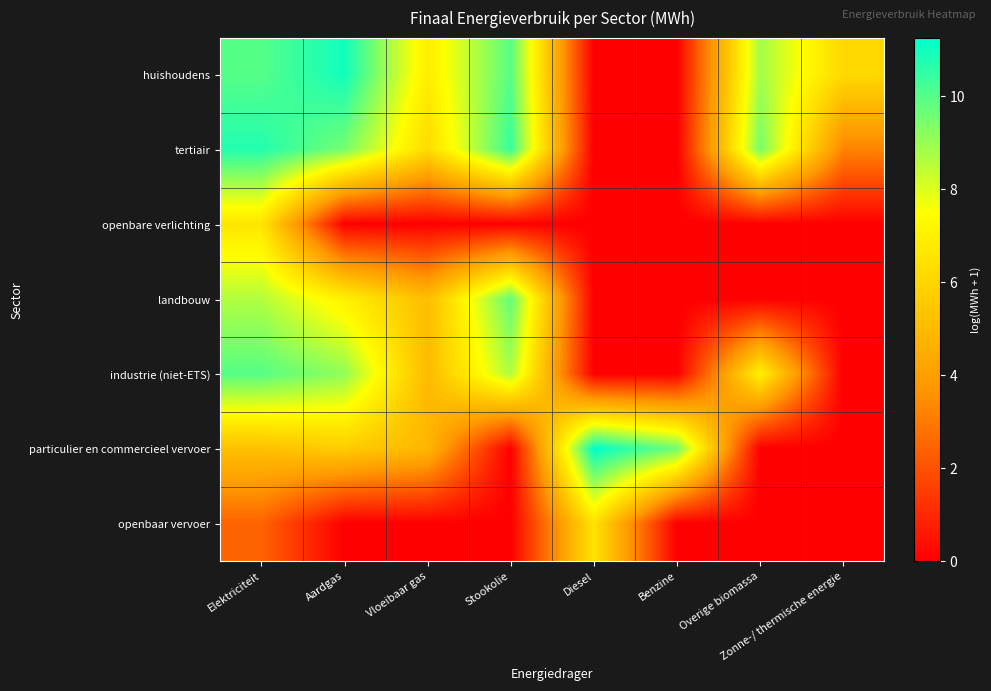

At Aardgas, list the series in order from smallest to largest.

openbare verlichting, openbaar vervoer, particulier en commercieel vervoer, landbouw, industrie (niet-ETS), tertiair, huishoudens